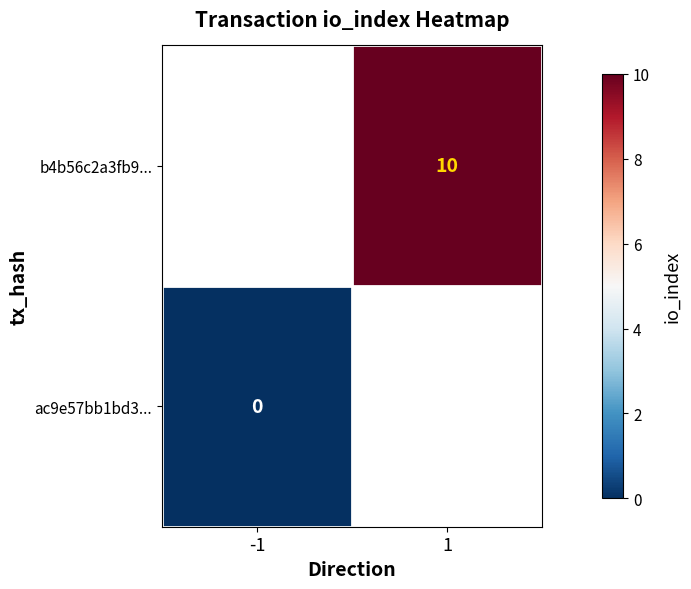

What is the greatest value displayed?

10.0